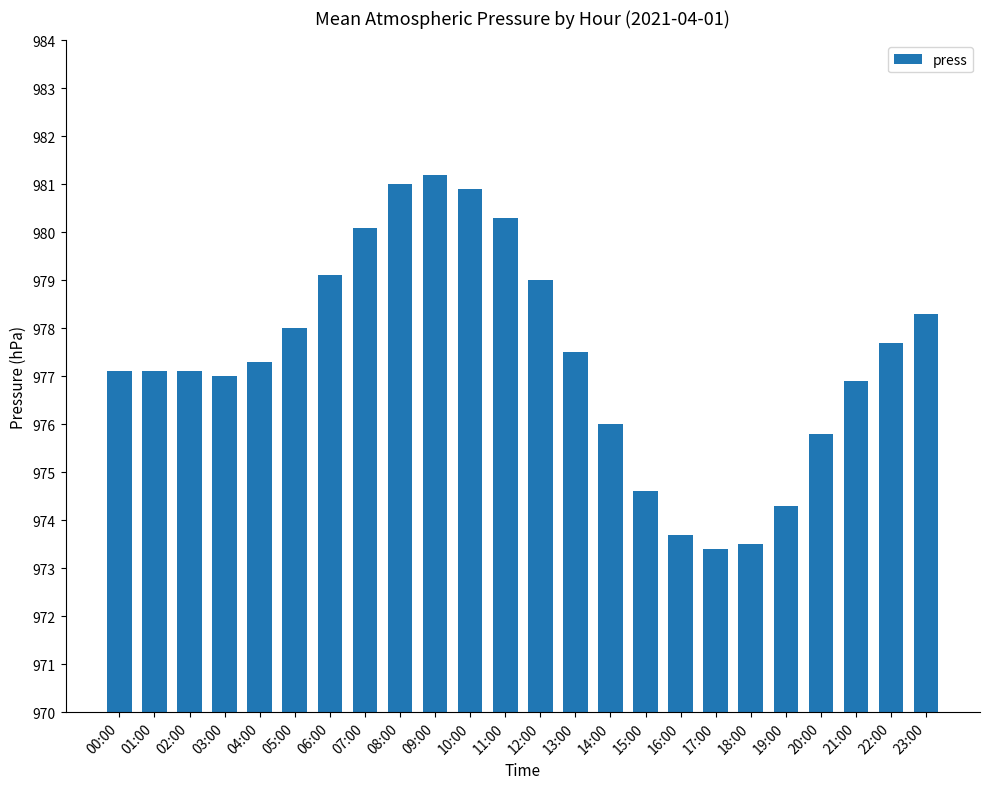

The chart shows a value of 520.7 at 23:00. True or false?

False